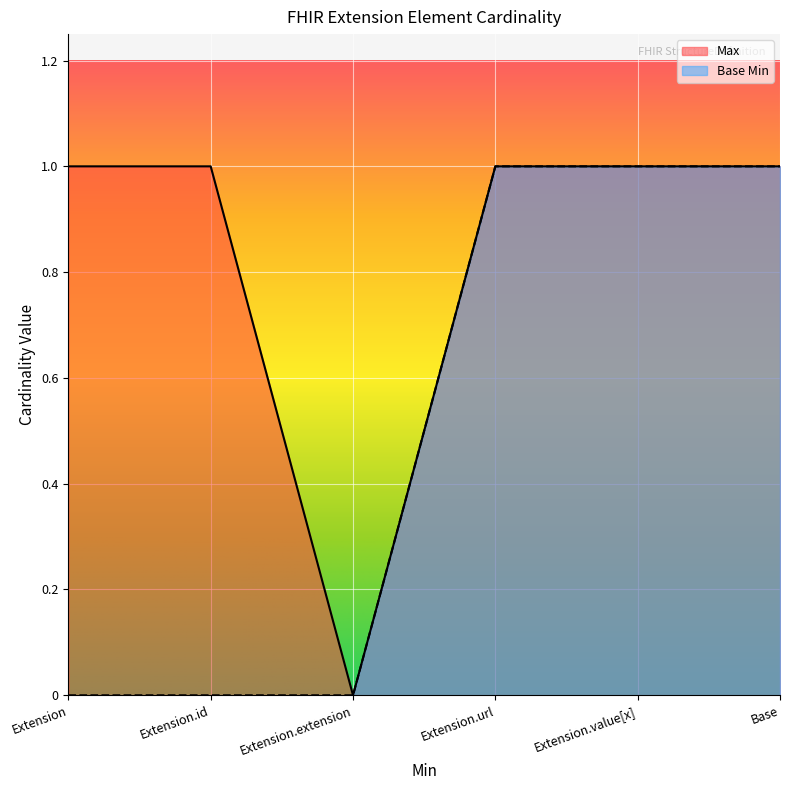

Which series changed the most between Extension.url and Extension.value[x]?

Max